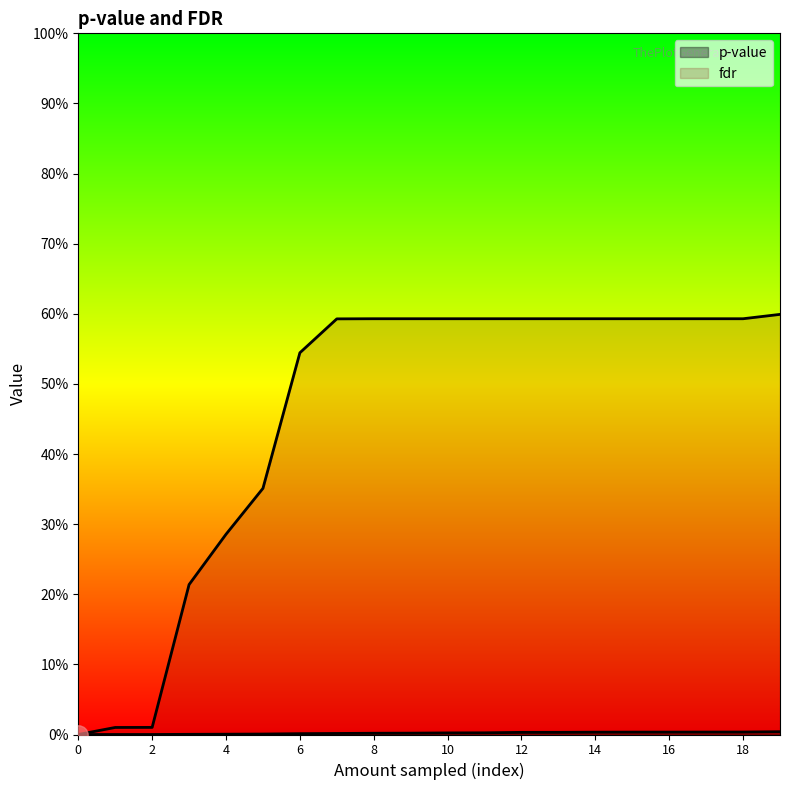

How many lines are shown in the chart?

2